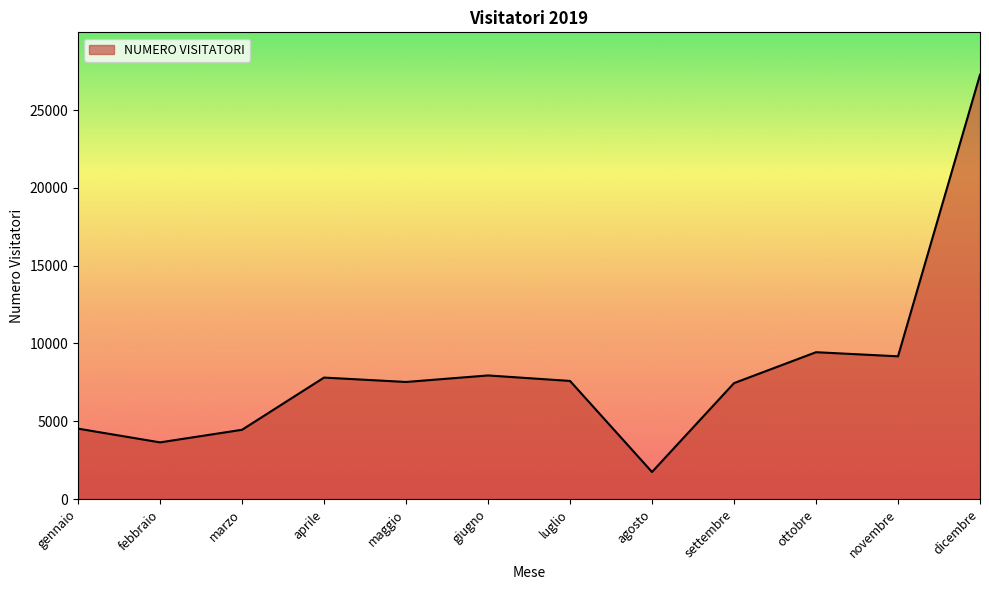

What is the difference between the maximum and minimum values?

25523